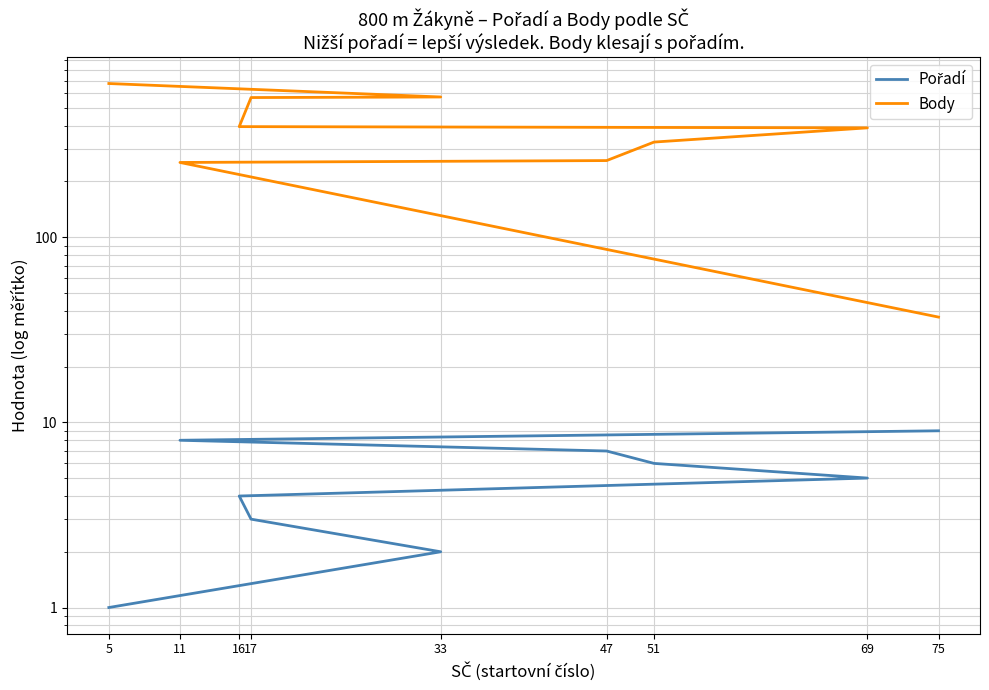

The Body series shows 37 at 75. True or false?

True